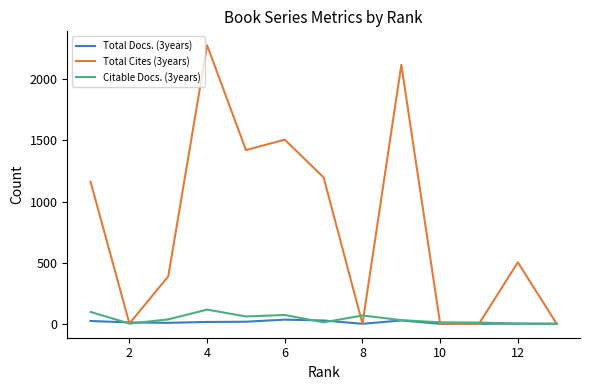

How many data points in Total Docs. (3years) are less than 11?

6